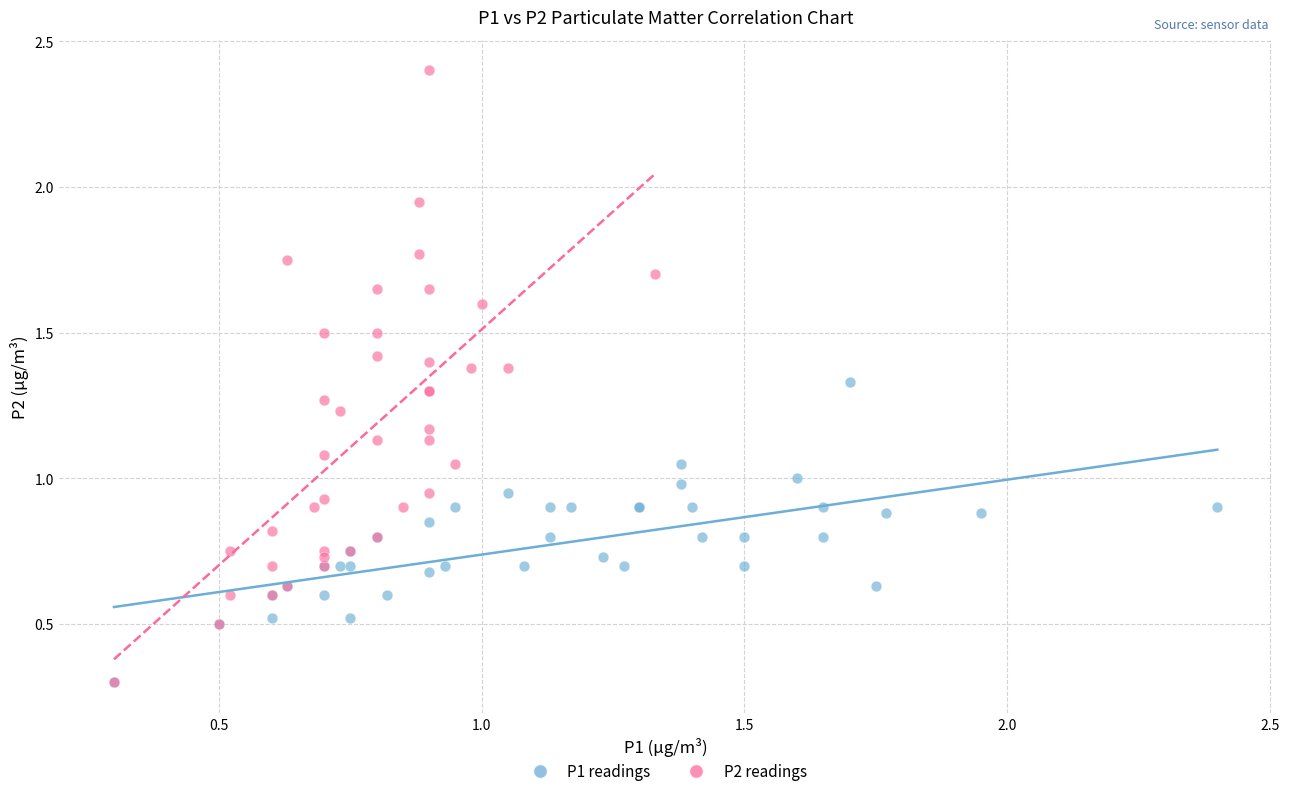

Which series contains the highest Y value?

P2 readings